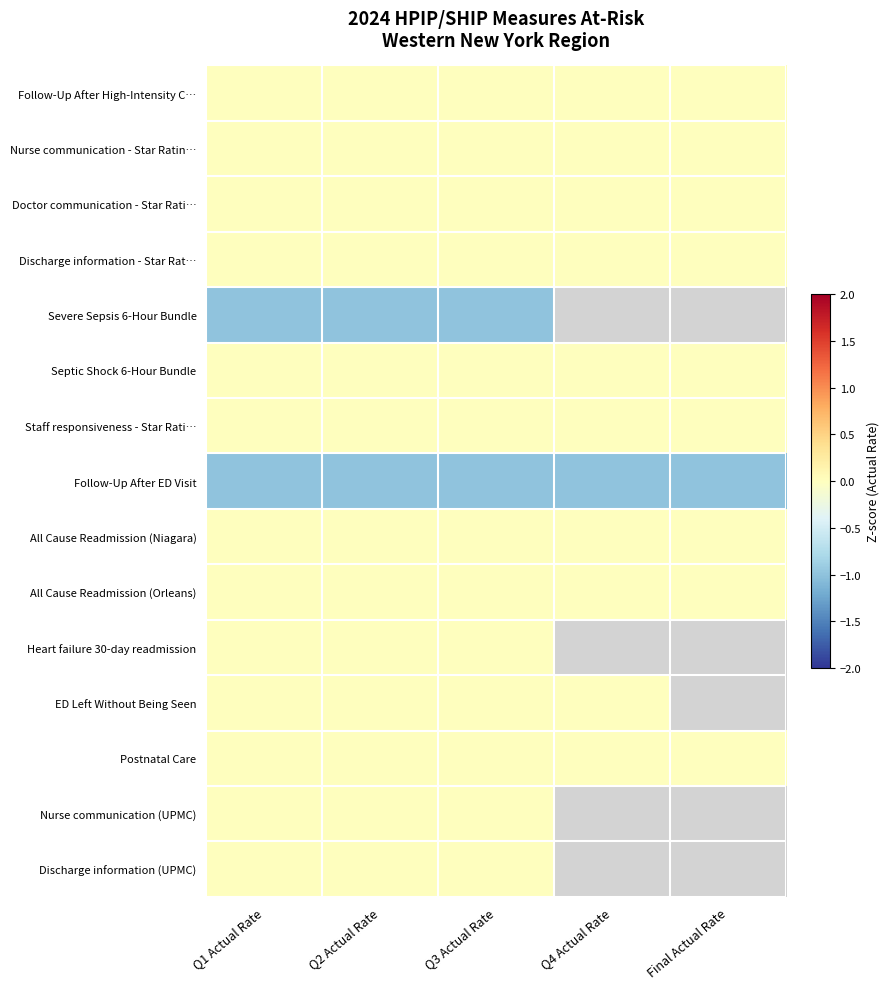

Rank the series by their maximum value, from highest to lowest.

Follow-Up After High-Intensity C…, Nurse communication - Star Ratin…, Doctor communication - Star Rati…, Discharge information - Star Rat…, Septic Shock 6-Hour Bundle, Staff responsiveness - Star Rati…, All Cause Readmission (Niagara), All Cause Readmission (Orleans), Heart failure 30-day readmission, ED Left Without Being Seen, Postnatal Care, Nurse communication (UPMC), Discharge information (UPMC), Severe Sepsis 6-Hour Bundle, Follow-Up After ED Visit